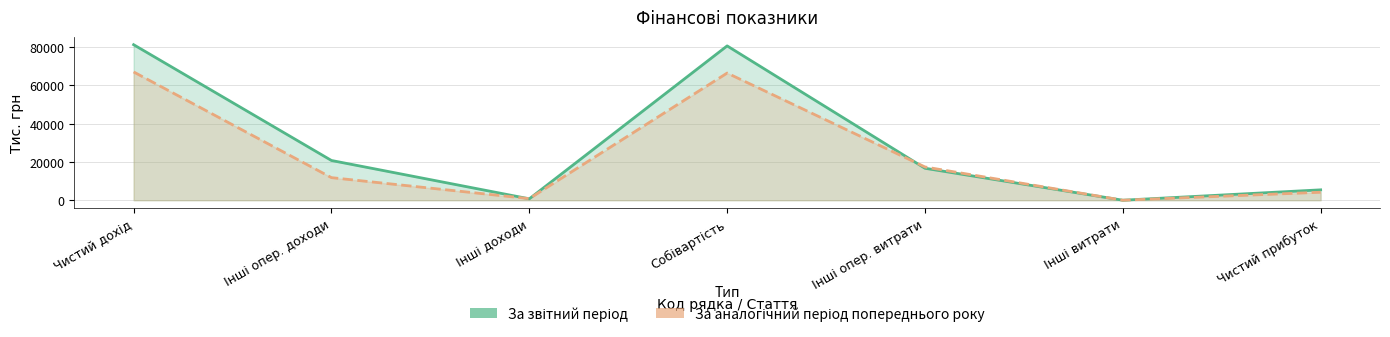

How many values in the За аналогічний період попереднього року series exceed 11783?

4